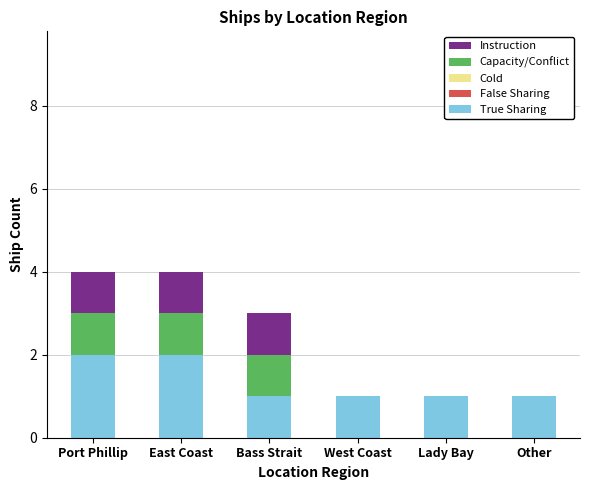

Reading right to left, what are the values for True Sharing?

Other=1	Lady Bay=1	West Coast=1	Bass Strait=1	East Coast=2	Port Phillip=2